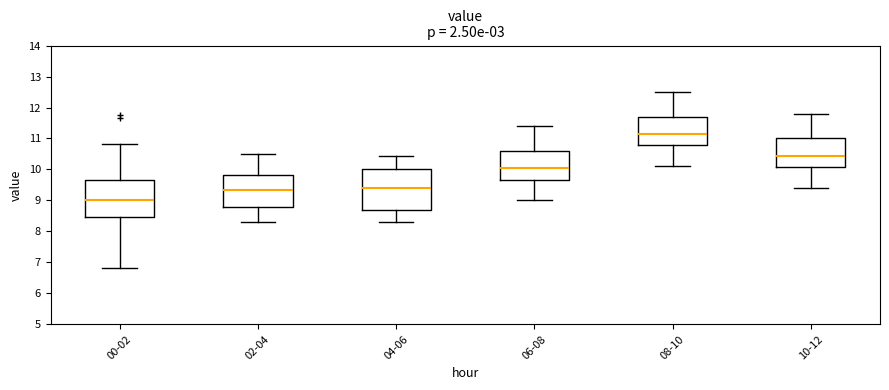

Reading left to right, read every box against the y-axis: the position of its median line, the range the box covers, and the ends of its whiskers. The values are not printed on the chart, so give them approximately, as read against the axis.

00-02: median 9.0, box 8.5 to 9.7, whiskers 6.8 to 10.8
02-04: median 9.3, box 8.8 to 9.8, whiskers 8.3 to 10.5
04-06: median 9.4, box 8.7 to 10.0, whiskers 8.3 to 10.5
06-08: median 10.1, box 9.7 to 10.6, whiskers 9.0 to 11.4
08-10: median 11.2, box 10.8 to 11.7, whiskers 10.1 to 12.5
10-12: median 10.5, box 10.1 to 11.0, whiskers 9.4 to 11.8